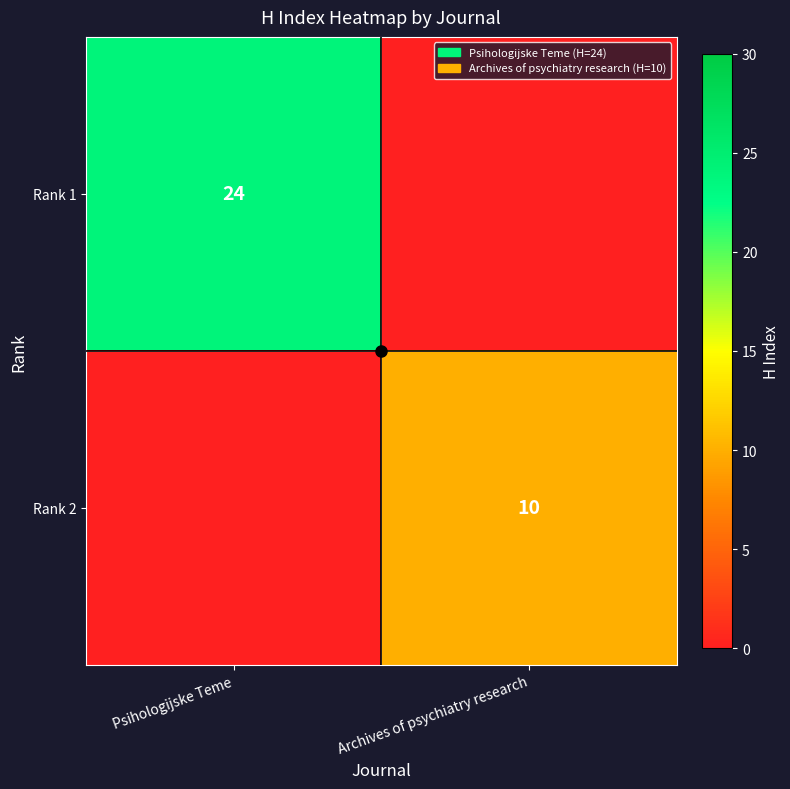

The value of Rank 1 at Psihologijske Teme is 8. True or false?

False